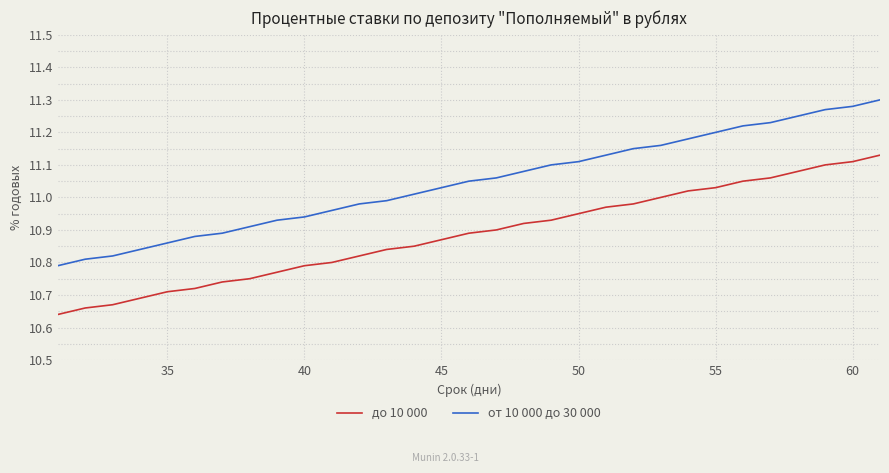

Rank the series by their maximum value, from lowest to highest.

до 10 000, от 10 000 до 30 000